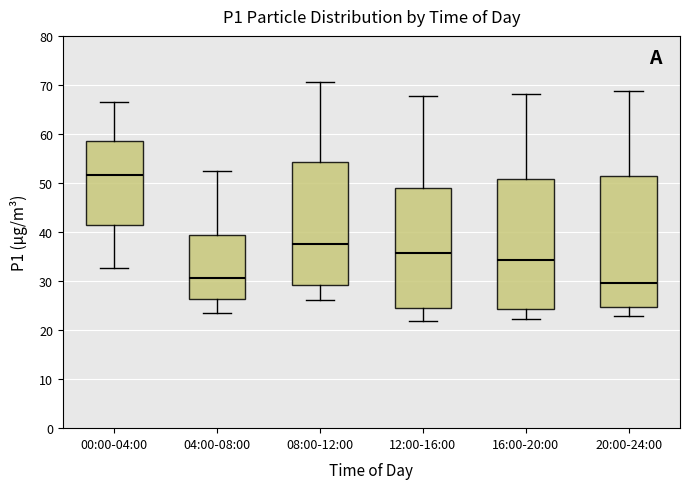

Reading left to right, read every box against the y-axis: the position of its median line, the range the box covers, and the ends of its whiskers. The values are not printed on the chart, so give them approximately, as read against the axis.

00:00-04:00: median 52, box 42 to 59, whiskers 33 to 67
04:00-08:00: median 31, box 26 to 39, whiskers 23 to 52
08:00-12:00: median 38, box 29 to 54, whiskers 26 to 71
12:00-16:00: median 36, box 25 to 49, whiskers 22 to 68
16:00-20:00: median 34, box 24 to 51, whiskers 22 to 68
20:00-24:00: median 30, box 25 to 51, whiskers 23 to 69